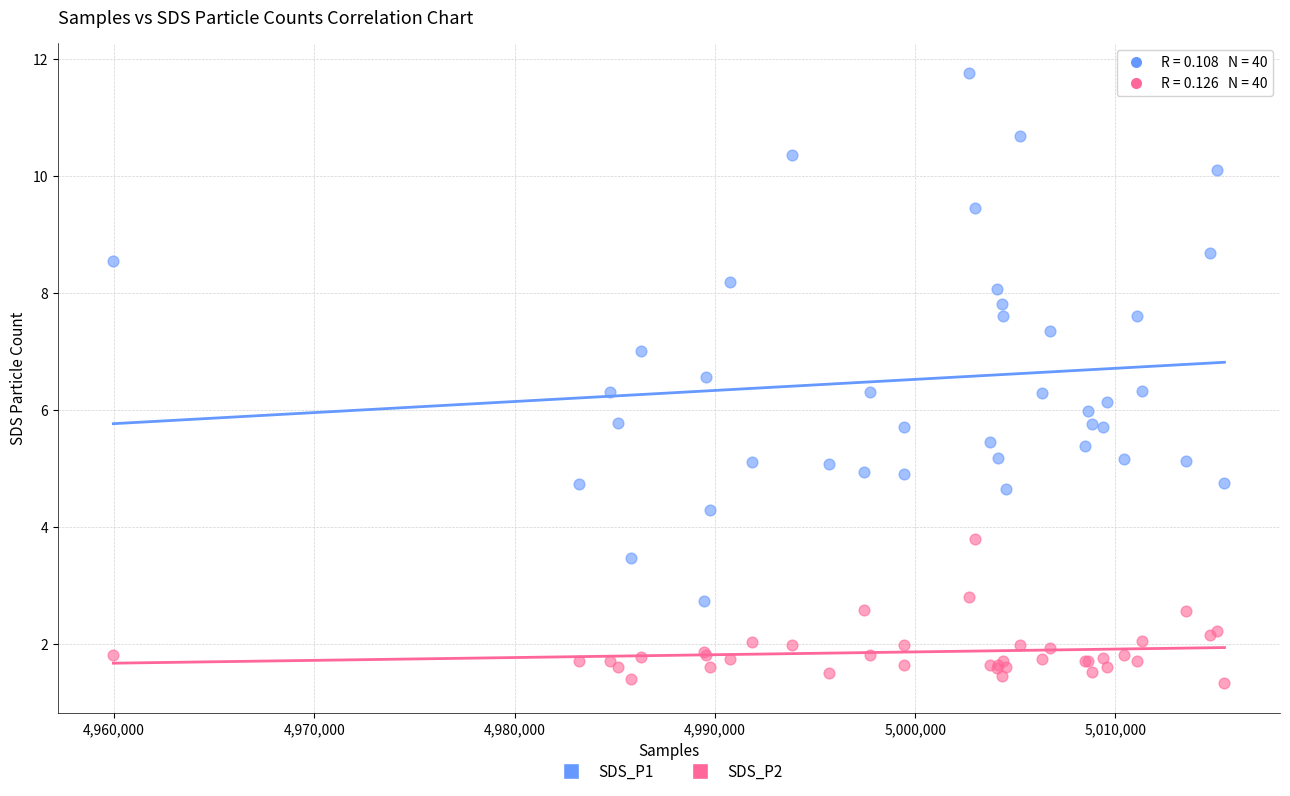

Which series reaches the maximum Y coordinate?

SDS_P1